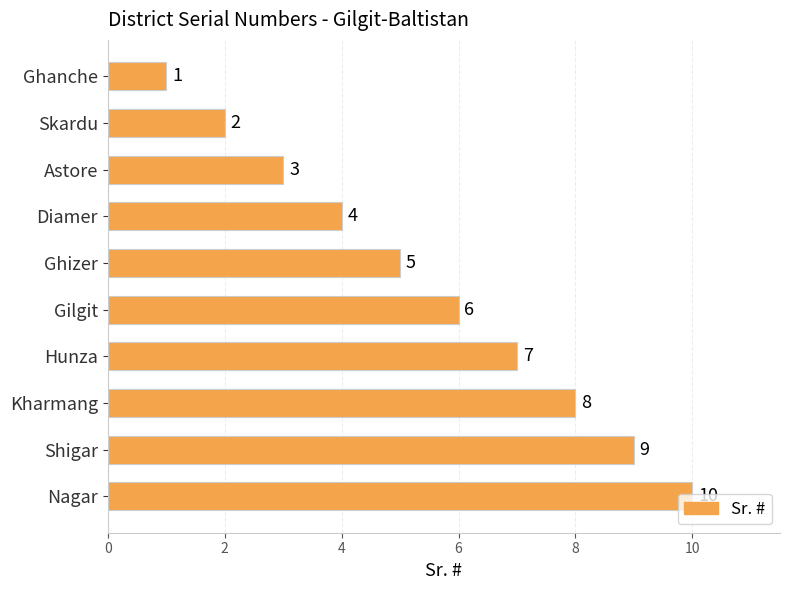

Are the bars horizontal?

Yes